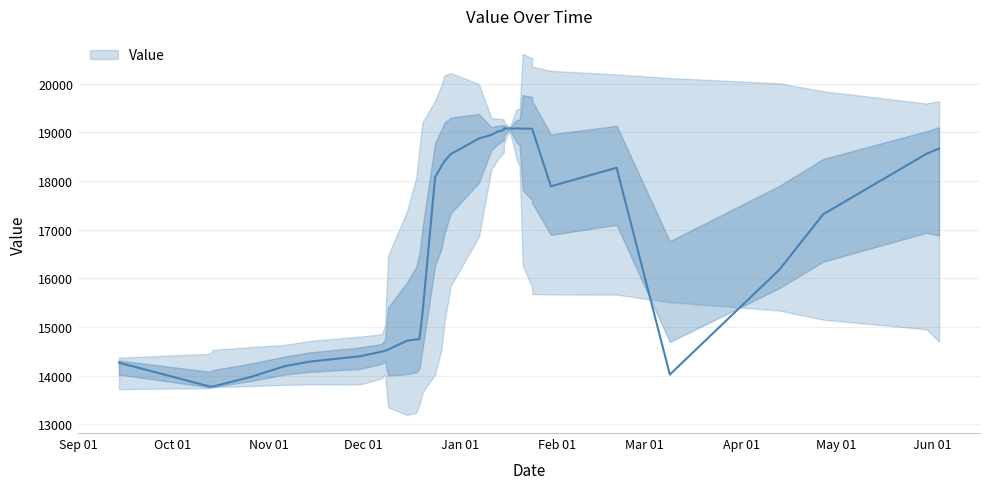

The chart shows a value of 13777 at 20141014. True or false?

True